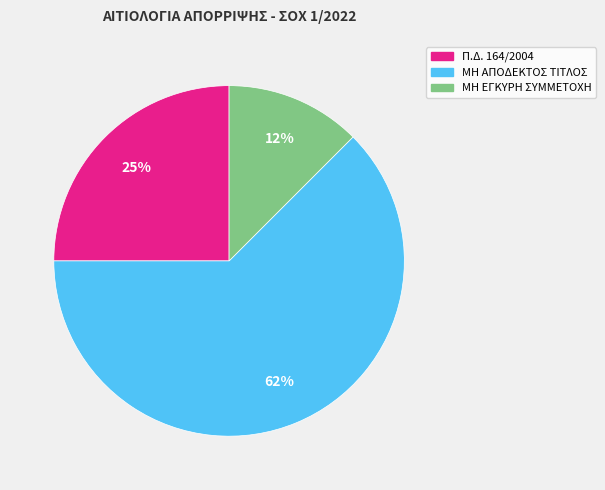

Is there a majority slice in this chart?

Yes